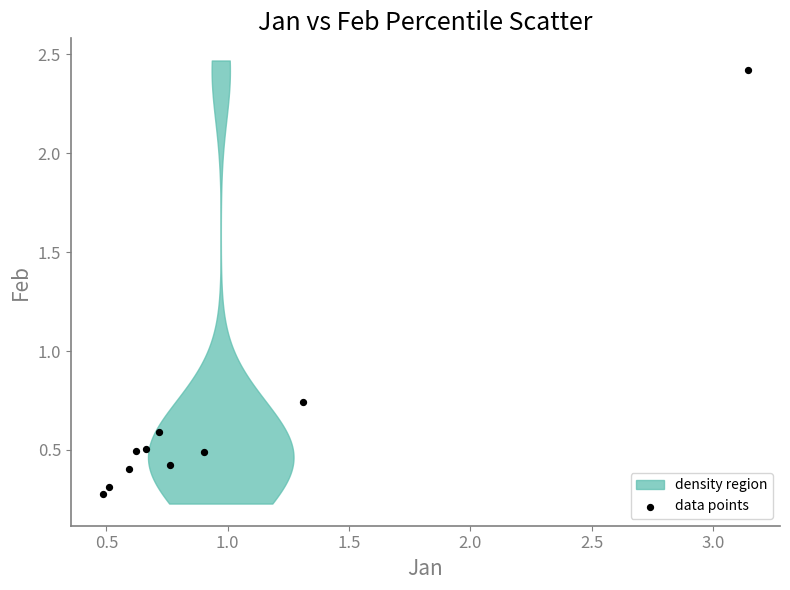

What is the range of Y values (max minus min)?

2.1